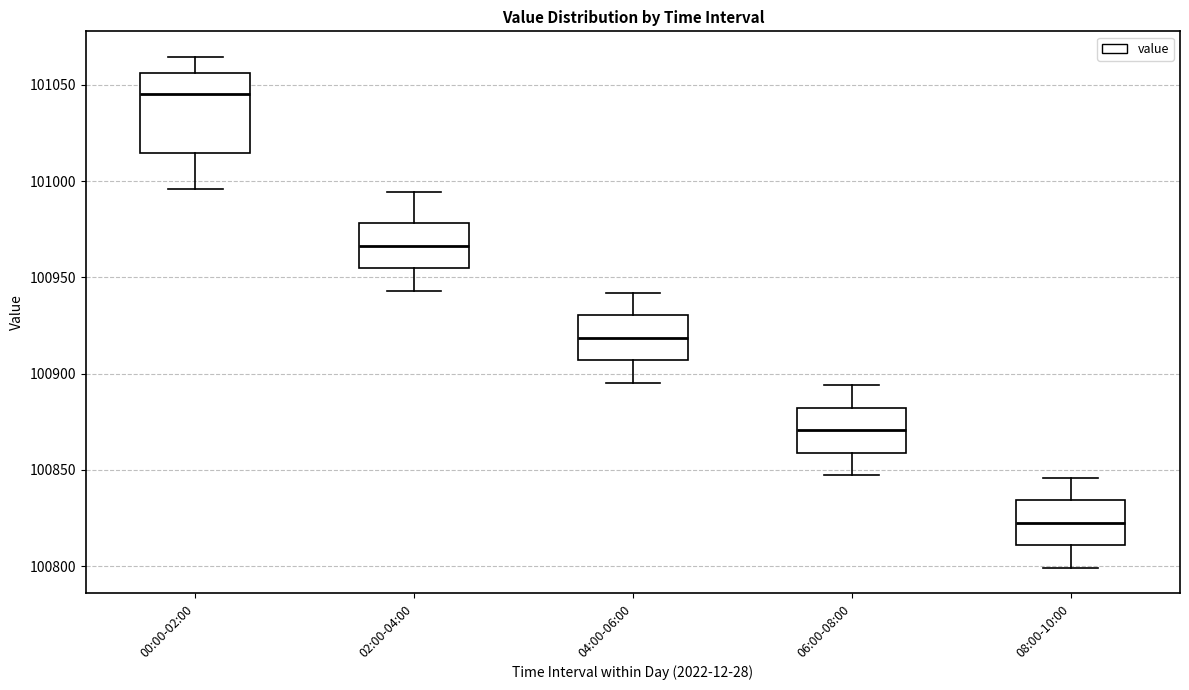

Reading left to right, transcribe this box plot: for each box, give where its median line is, the range the box spans, and where its two whiskers end, as read against the y-axis. The values are not printed on the chart, so give them approximately, as read against the axis.

00:00-02:00: median 101045, box 101015 to 101055, whiskers 100995 to 101065
02:00-04:00: median 100965, box 100955 to 100980, whiskers 100945 to 100995
04:00-06:00: median 100920, box 100905 to 100930, whiskers 100895 to 100940
06:00-08:00: median 100870, box 100860 to 100880, whiskers 100845 to 100895
08:00-10:00: median 100825, box 100810 to 100835, whiskers 100800 to 100845